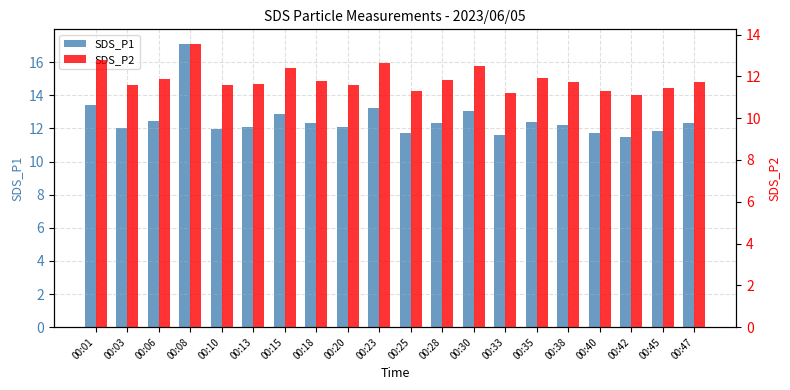

How many distinct data groups are displayed?

2